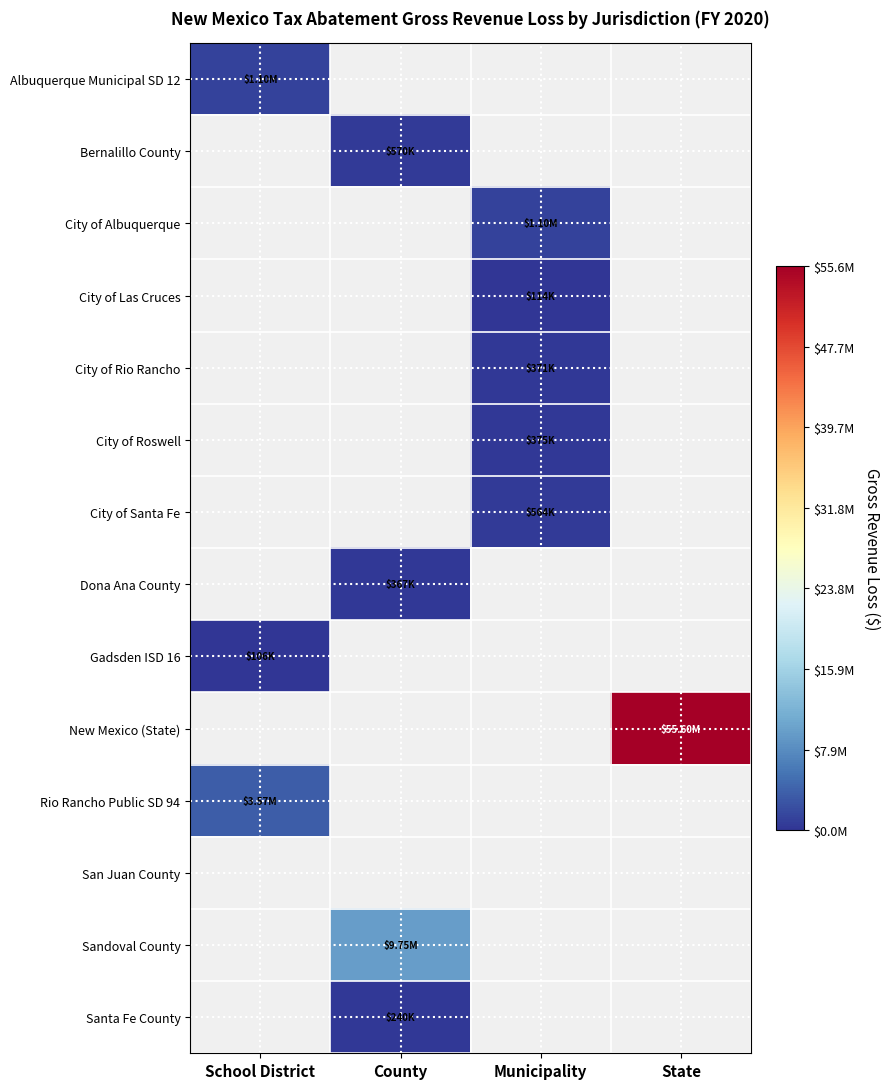

Which category has the lowest value across all series?

School District